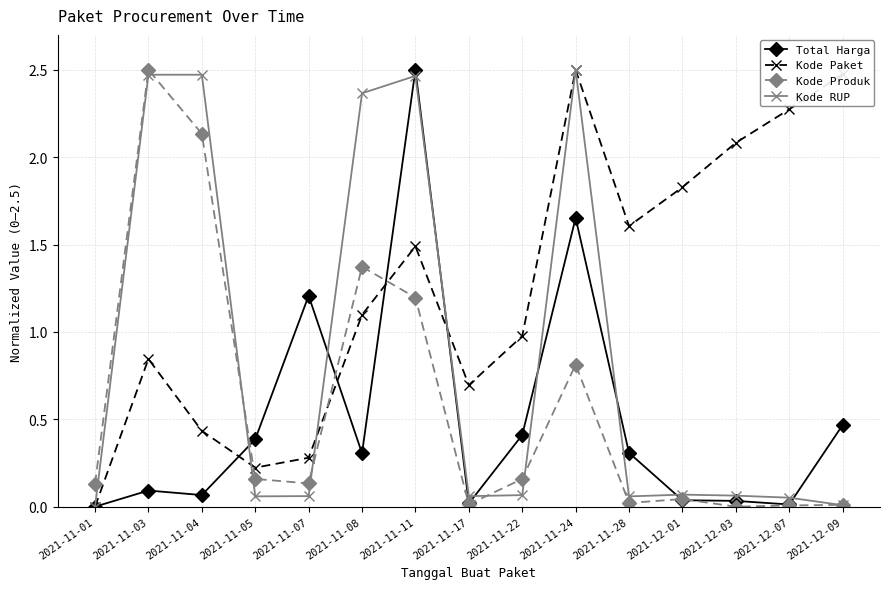

In Kode Paket, how many points are lower than both neighbors (excluding endpoints)?

3